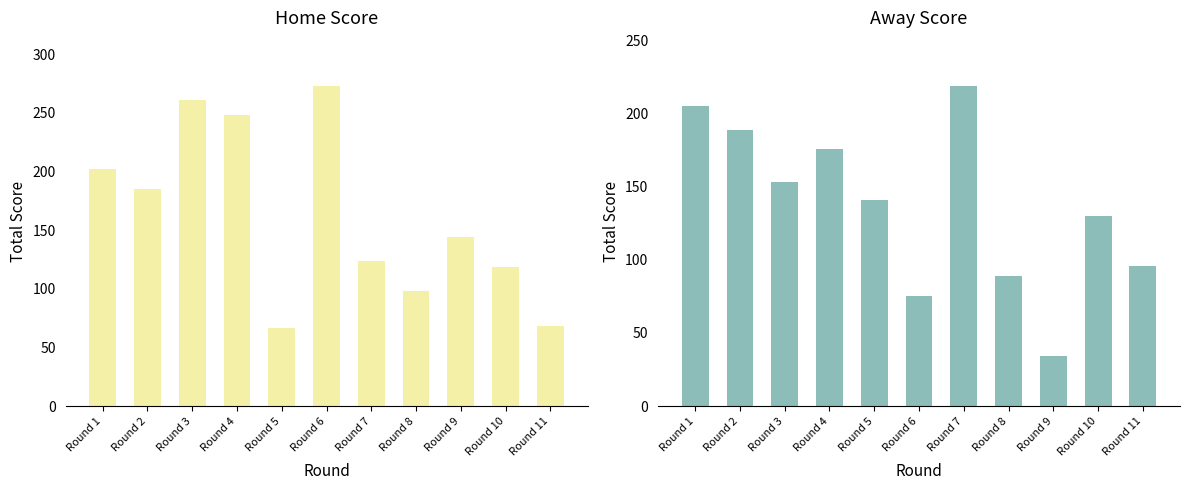

Read the Away Score value at Round 9, to the nearest 10.

30